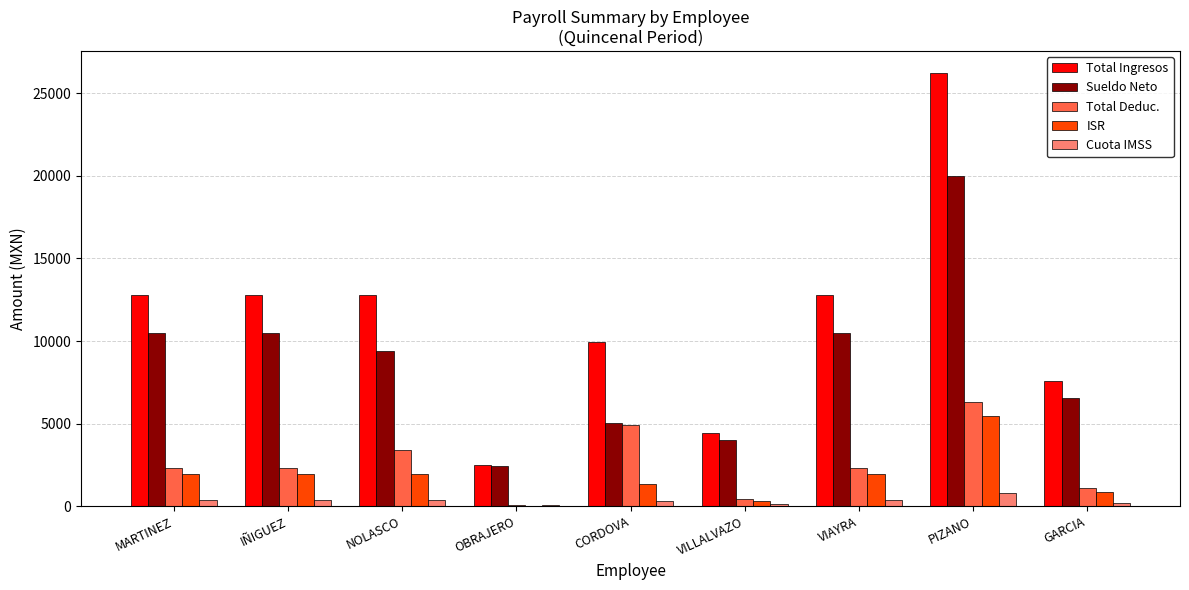

At which category is the sum across all series the highest?

PIZANO